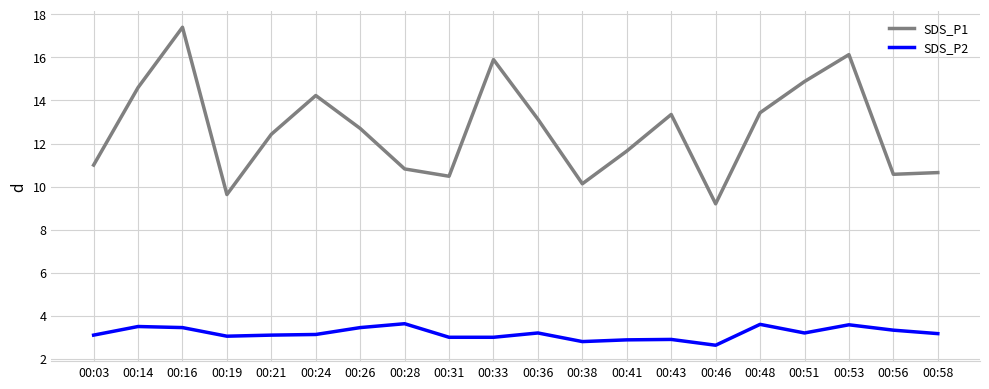

What is the total value across all series at 00:41?

14.5